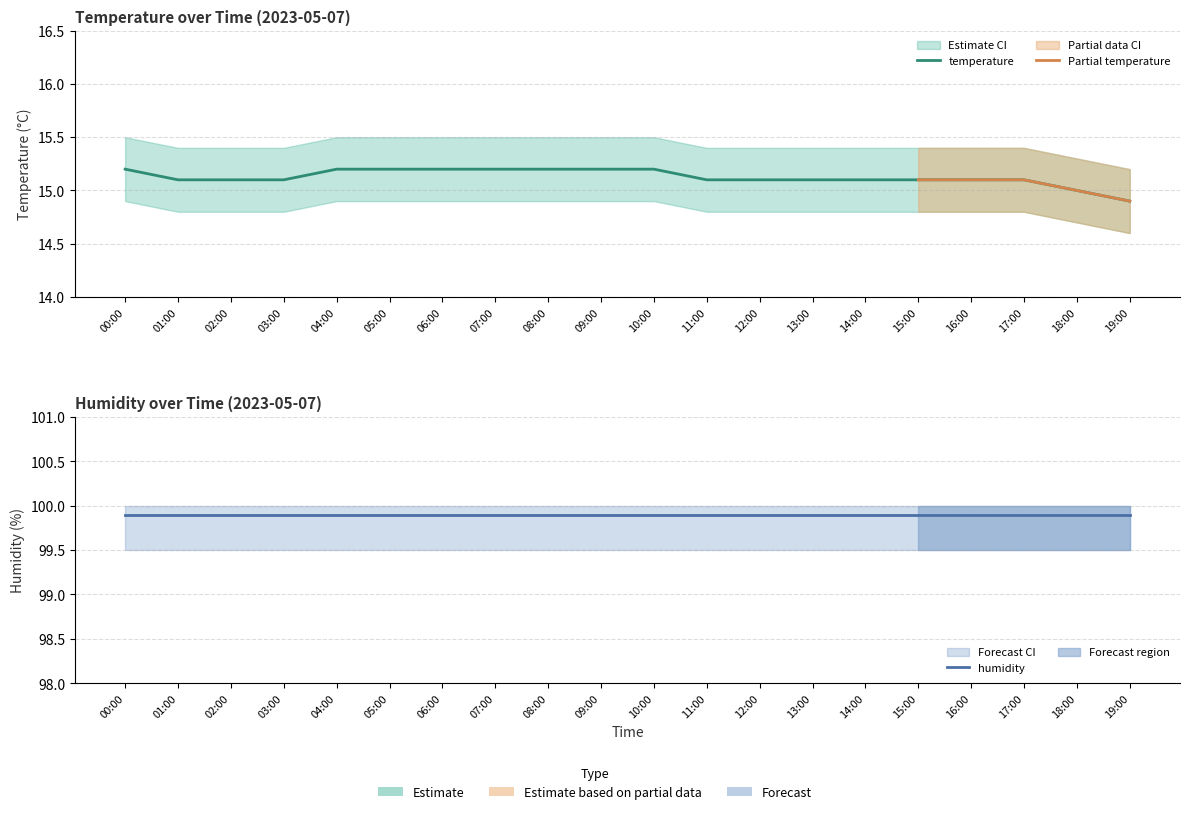

List the labels in order of value, smallest first.

19:00, 18:00, 01:00, 02:00, 03:00, 11:00, 12:00, 13:00, 14:00, 15:00, 16:00, 17:00, 00:00, 04:00, 05:00, 06:00, 07:00, 08:00, 09:00, 10:00